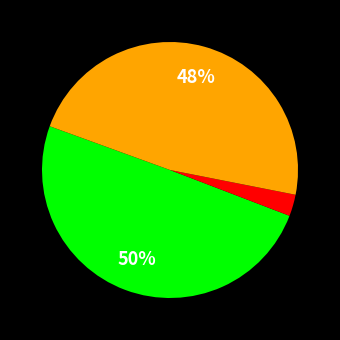

Does any single category account for the majority?

No